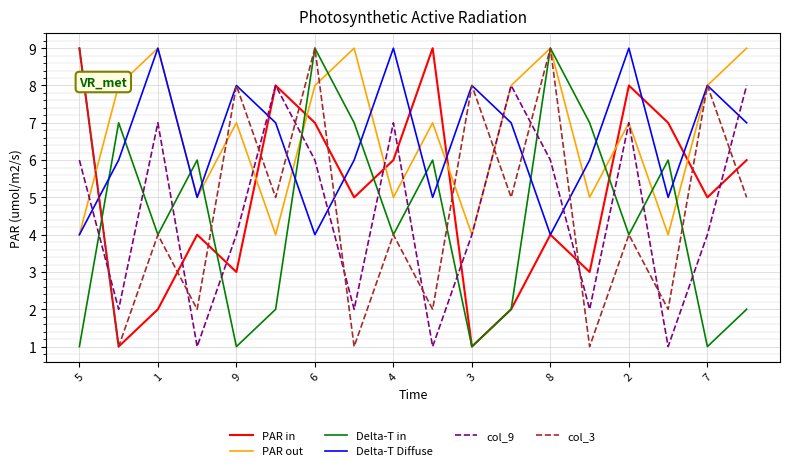

True or false: col_9 and Delta-T in intersect in this chart.

True